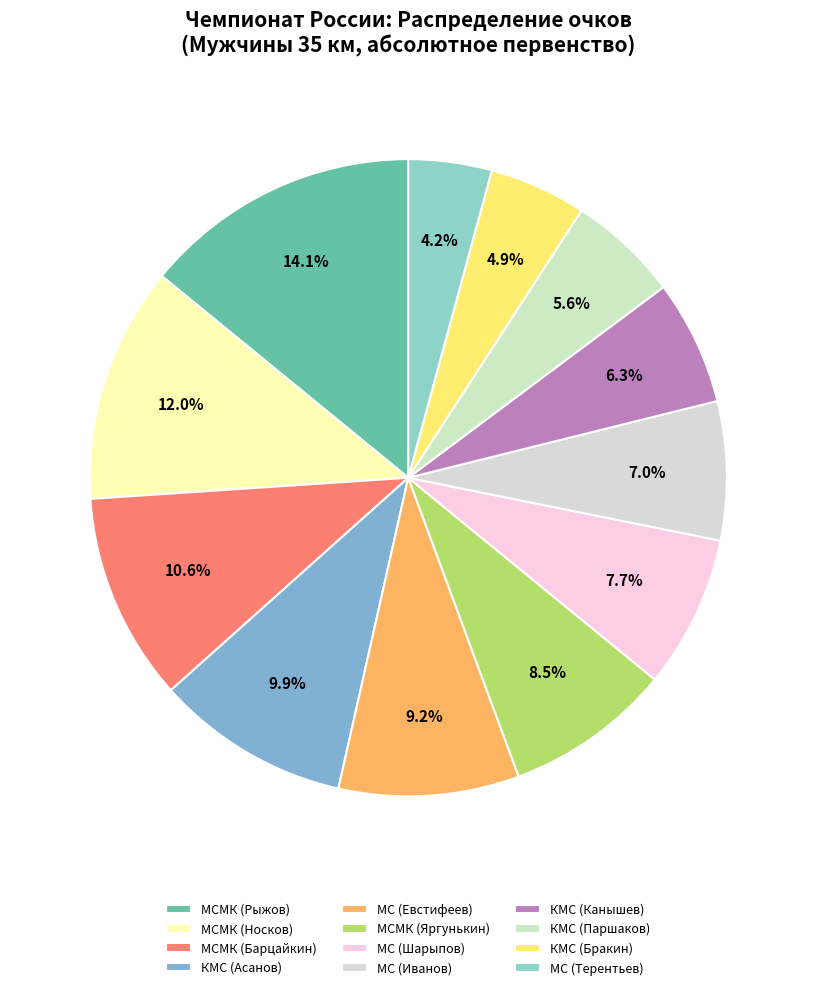

Is it true that КМС (Бракин) is 5% of the pie?

True